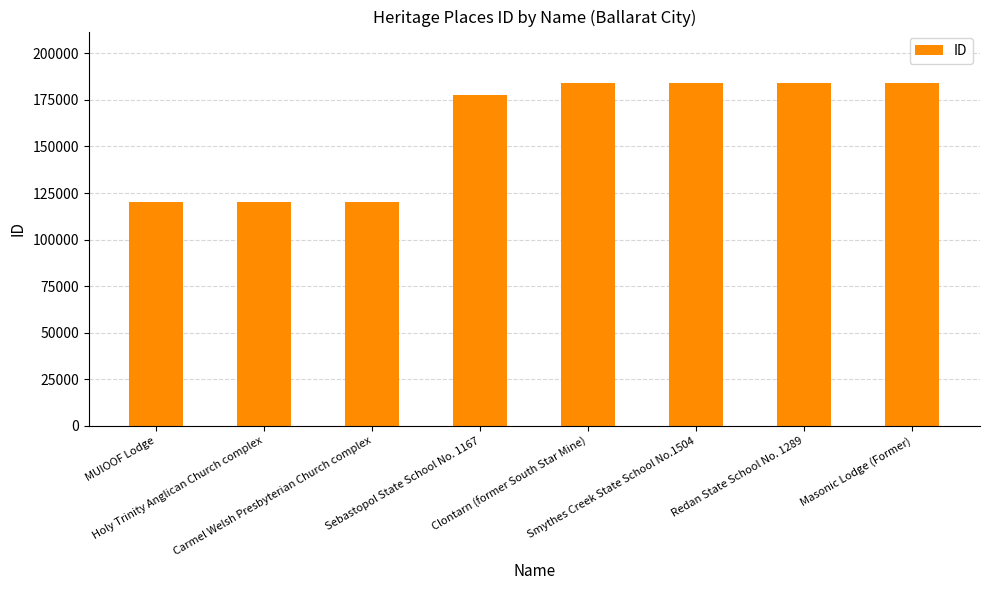

What position from the left is Redan State School No. 1289?

7